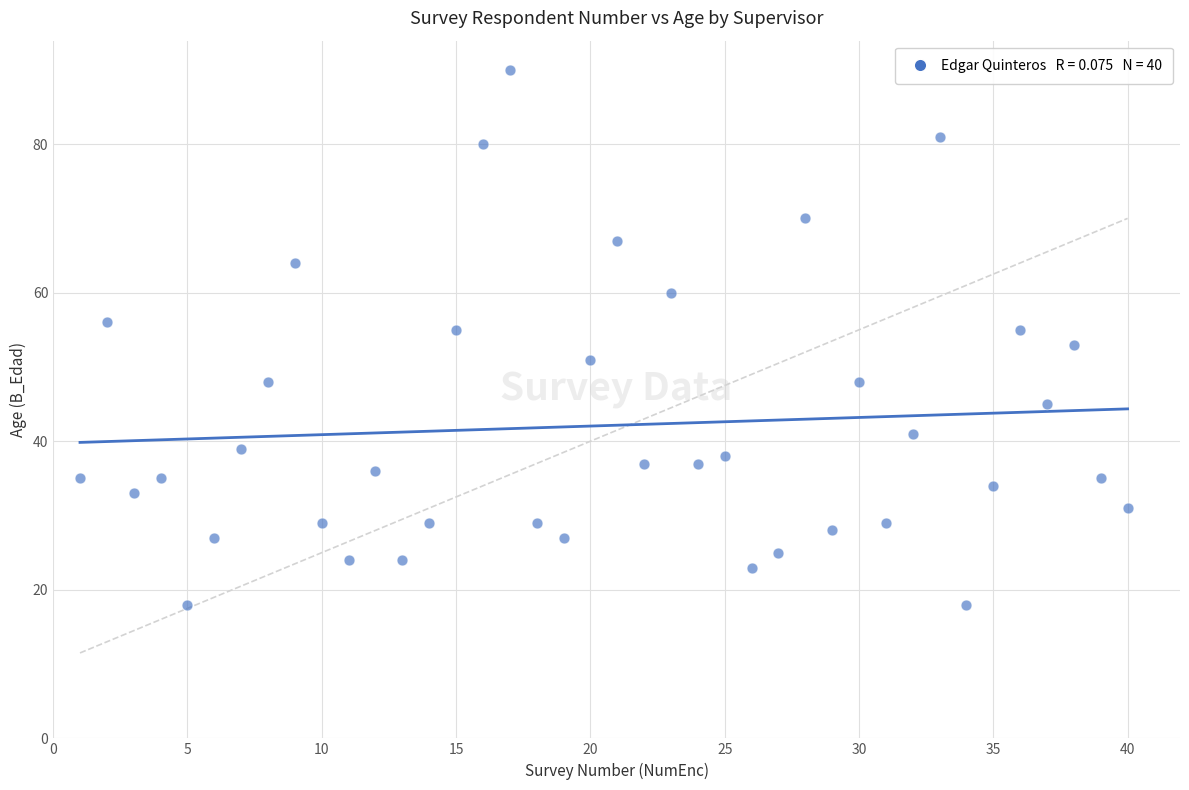

What is the range of X values (max minus min)?

39